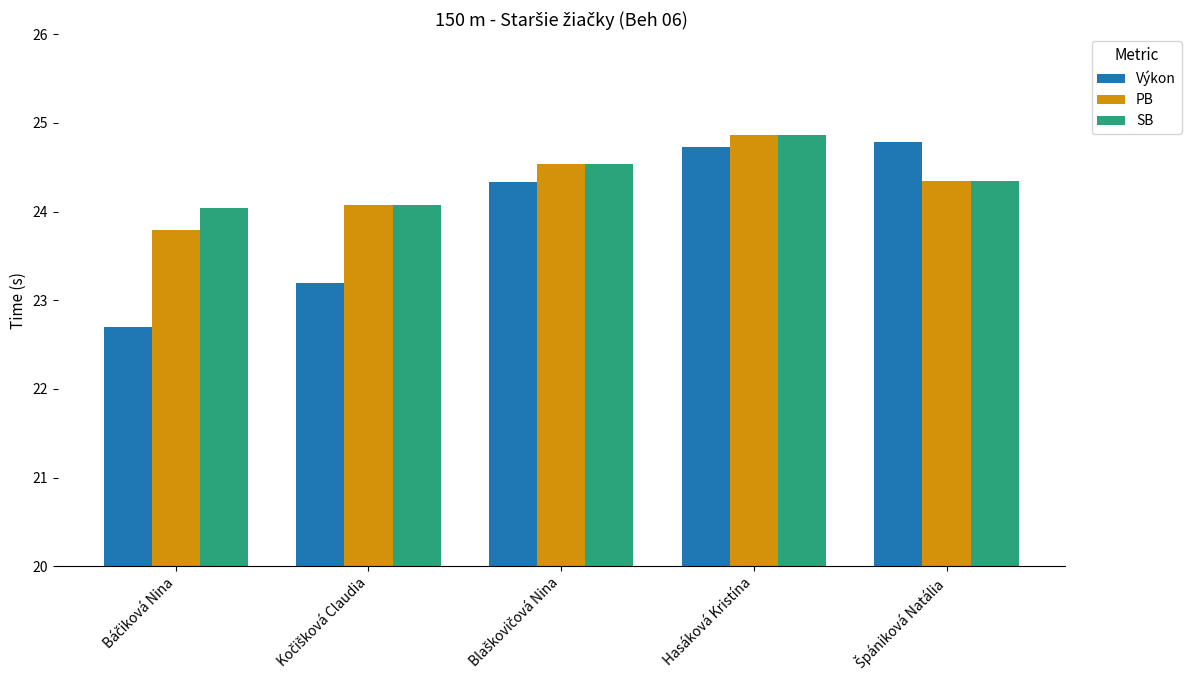

What are all the series names shown in the legend?

Výkon, PB, SB